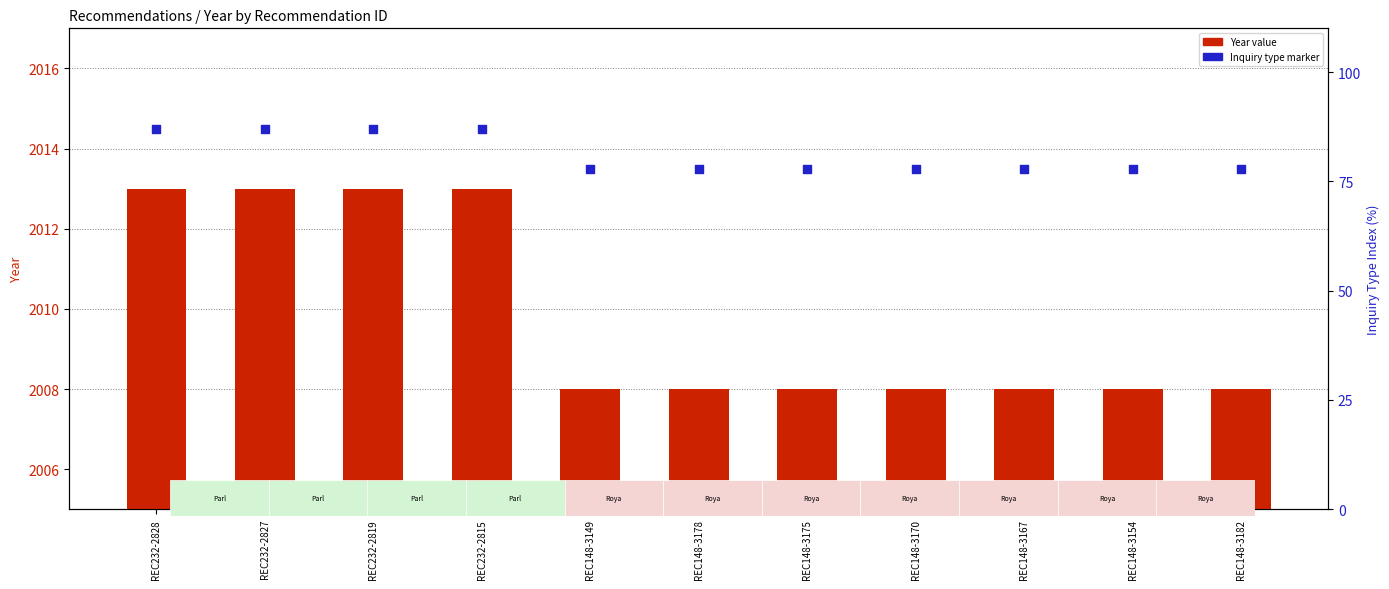

Which series reaches the minimum Y coordinate?

Year